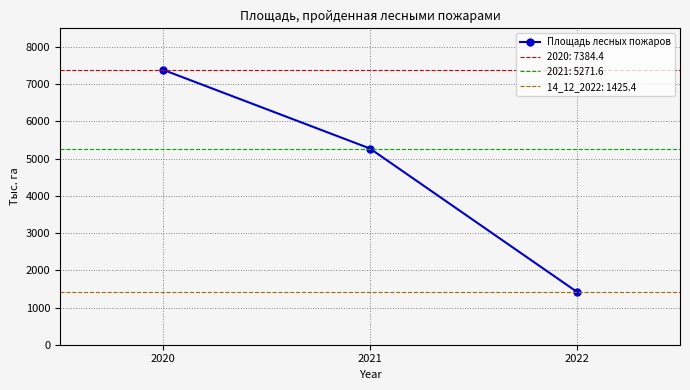

What is the change in value from 2020 to 2022?

-5959.0